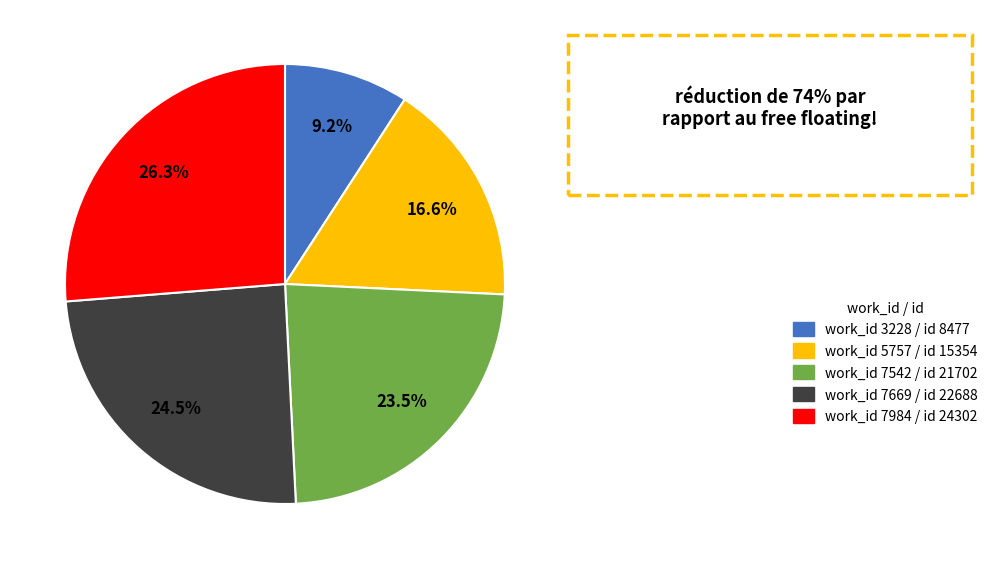

Does any single category account for the majority?

No